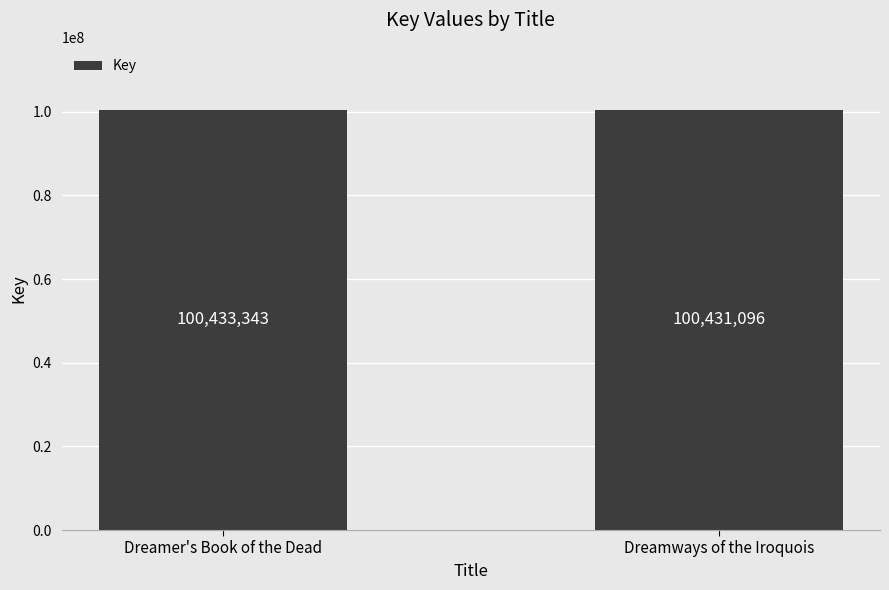

What is the difference between the values at Dreamer's Book of the Dead and Dreamways of the Iroquois?

2247